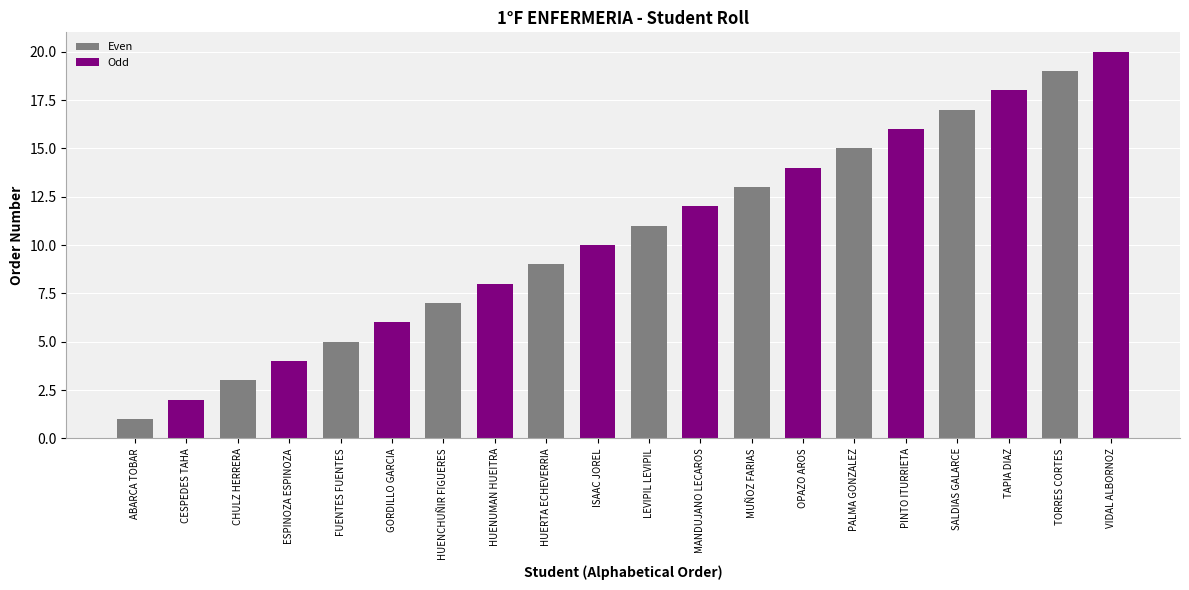

What is the sum of the Odd values at SALDIAS GALARCE and PALMA GONZALEZ?

34